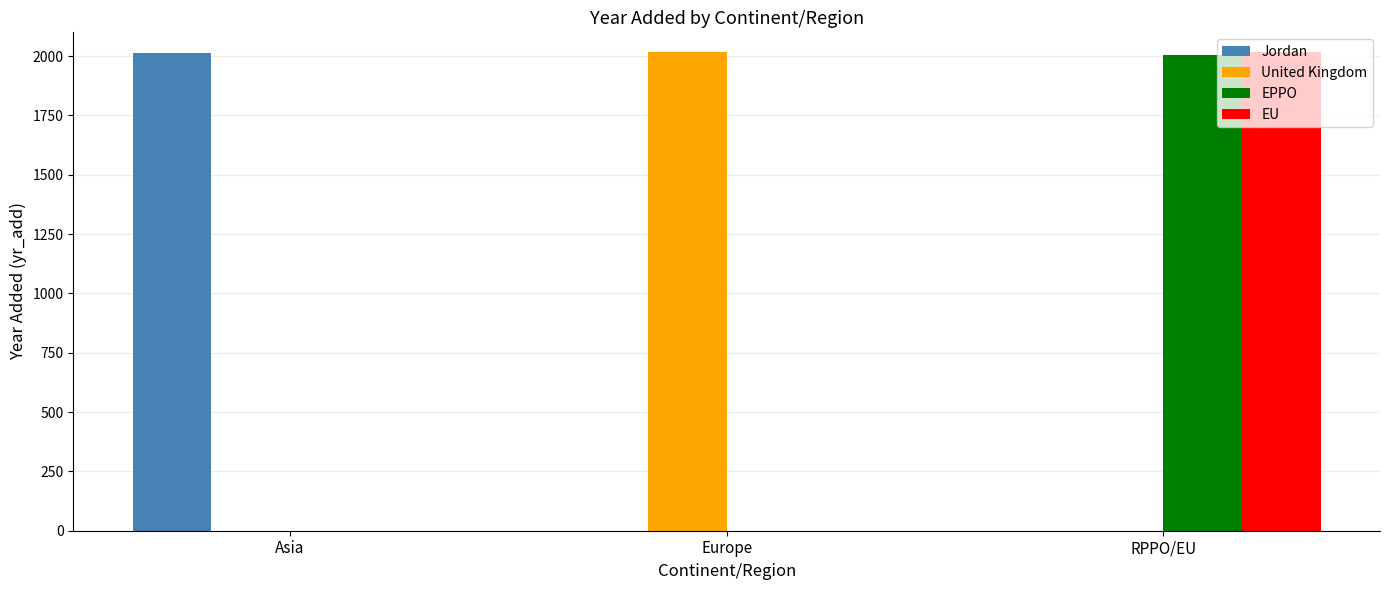

True or false: United Kingdom has a value of 486 at Europe.

False